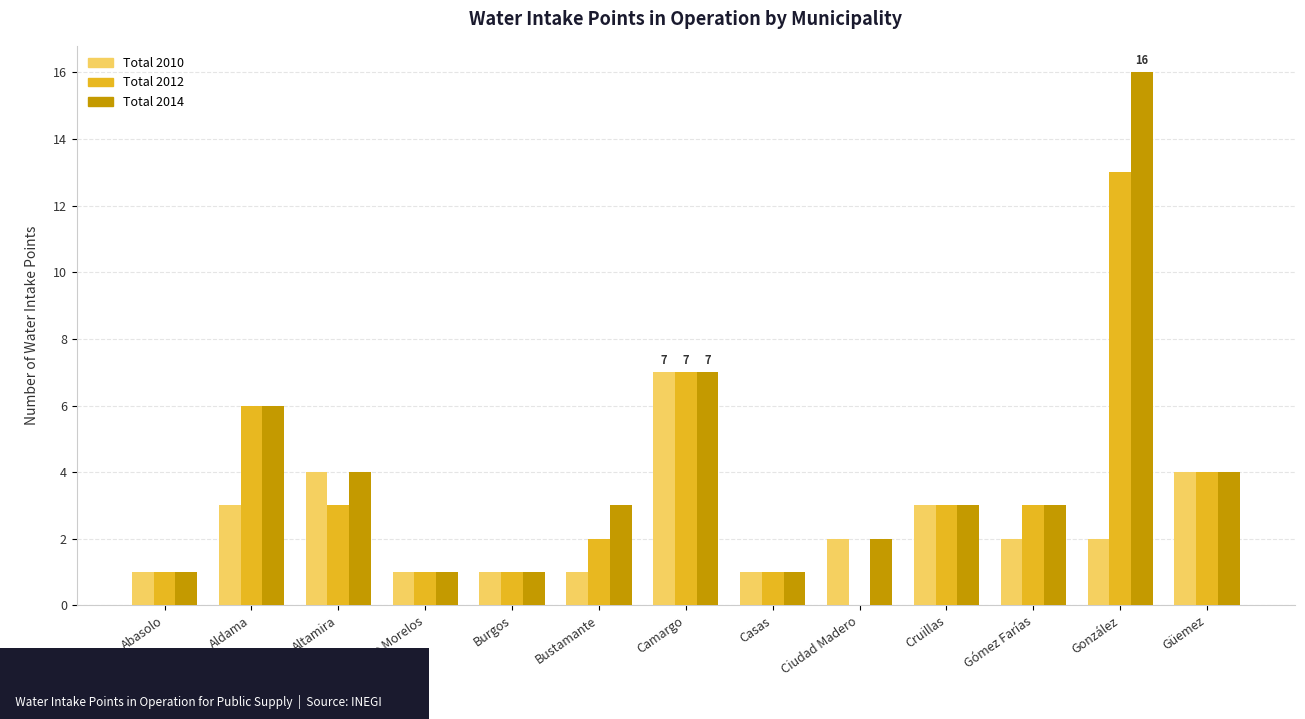

True or false: Total 2014 has a value of 2 at Burgos.

False